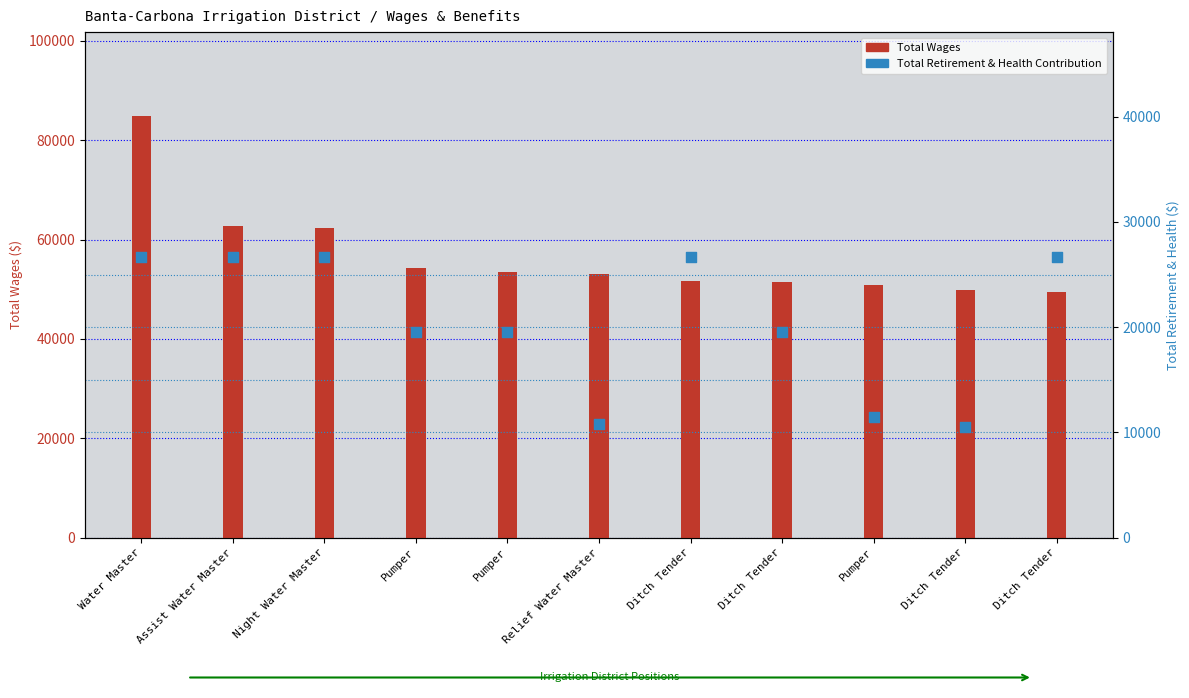

Which series contains the lowest Y value?

Total Retirement & Health Contribution